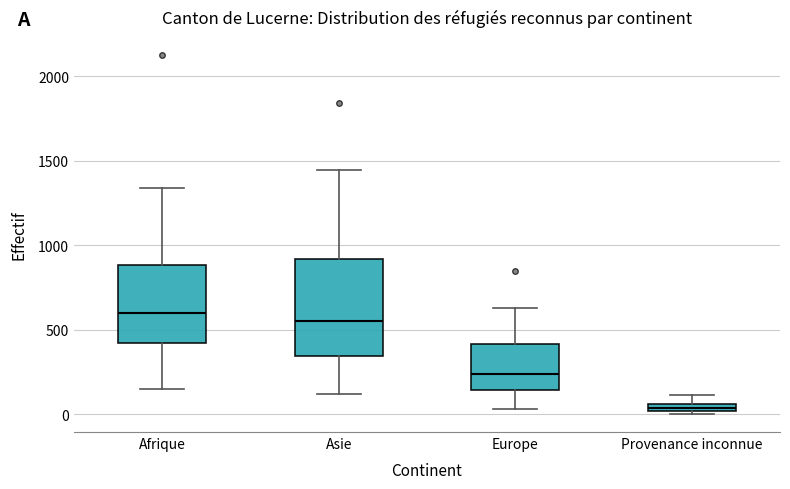

Which box is the tallest, from its lower edge to its upper edge?

Asie